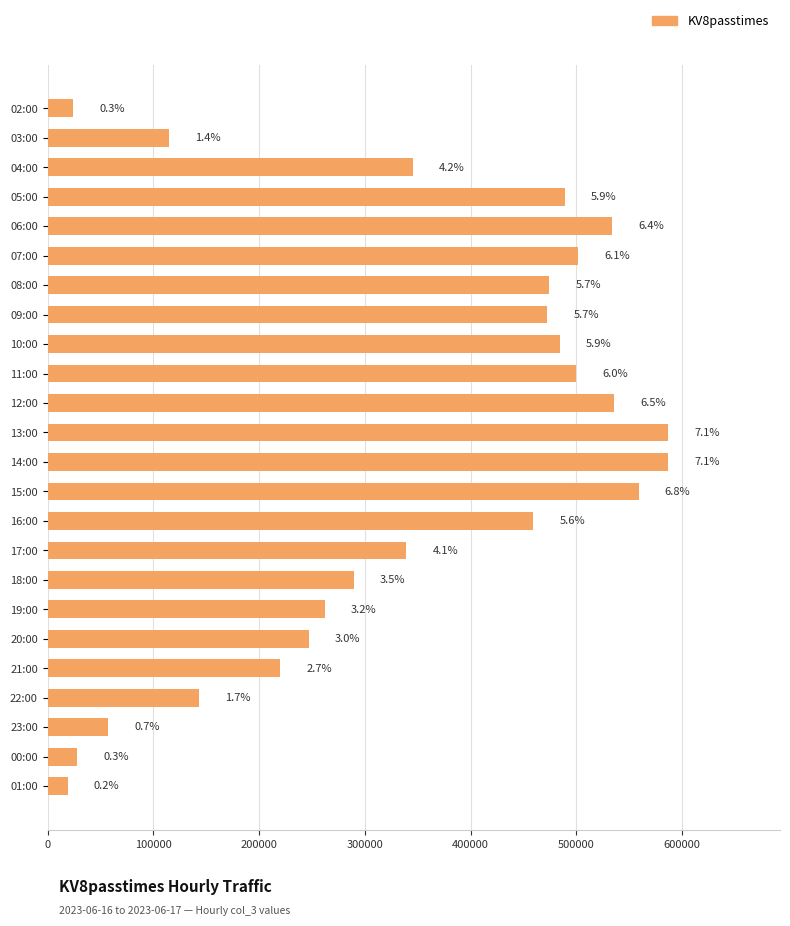

Does the chart contain any negative values?

No